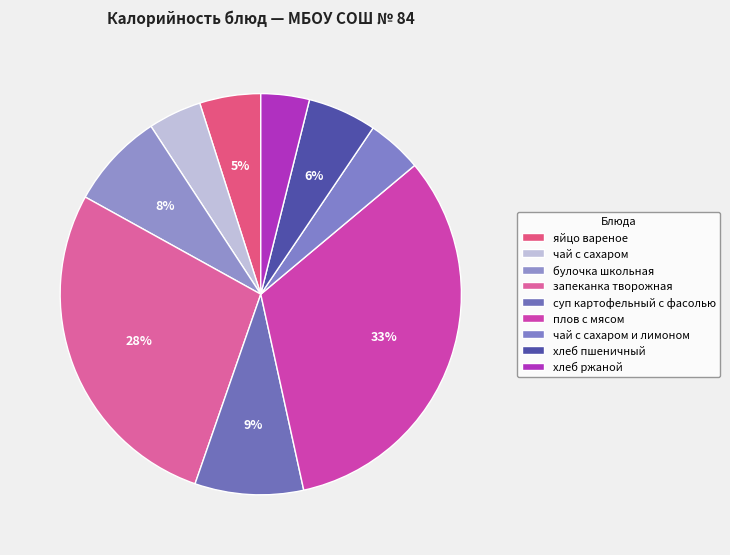

Is the sum of хлеб пшеничный and хлеб ржаной greater than half?

No